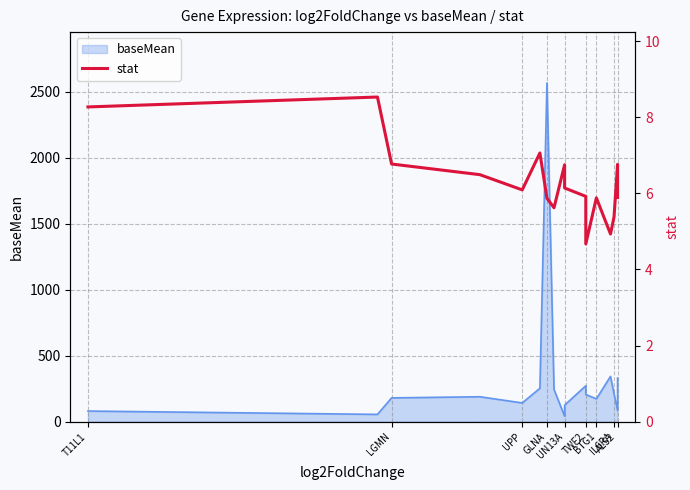

What is the difference between the values at 16 and TWF2?

1.2